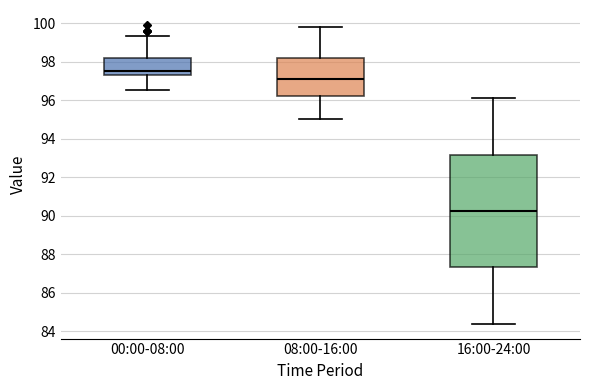

Which box's median line is the lowest?

16:00-24:00